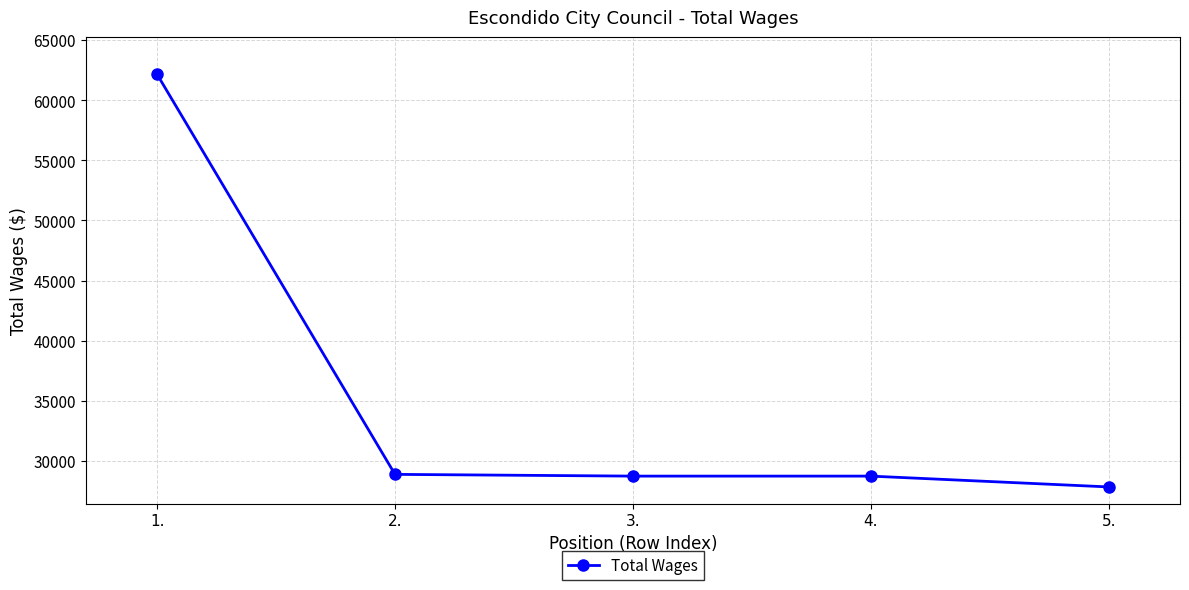

Is it true that the value at 2. is 28874?

True